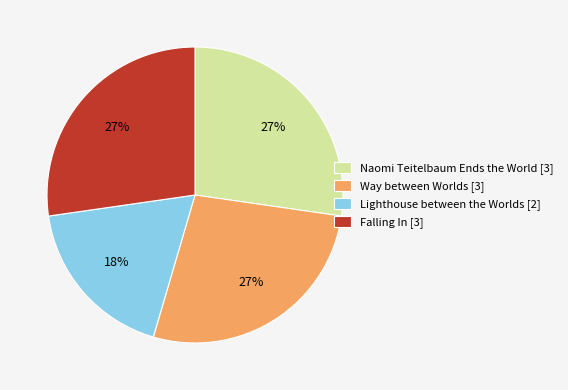

Is the sum of Falling In [3] and Lighthouse between the Worlds [2] greater than half?

No